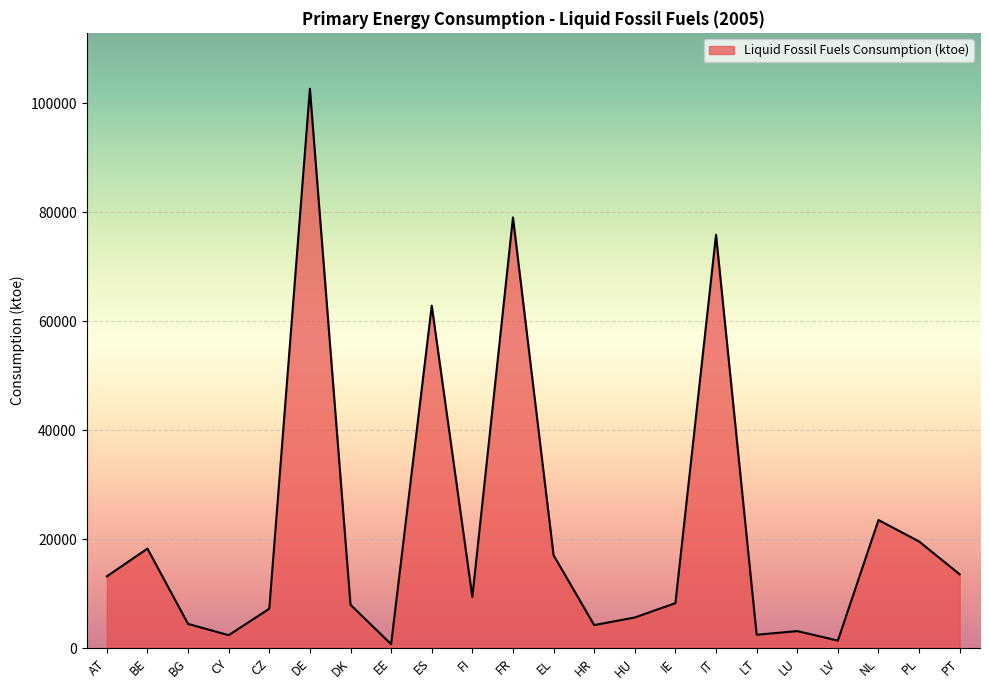

What is the greatest value displayed?

102639.5